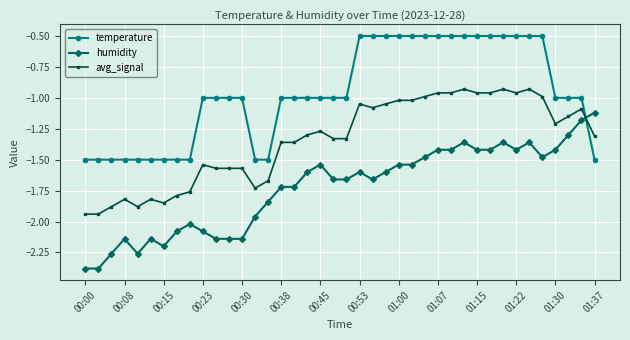

Rank the series by their maximum value, from highest to lowest.

temperature, avg_signal, humidity